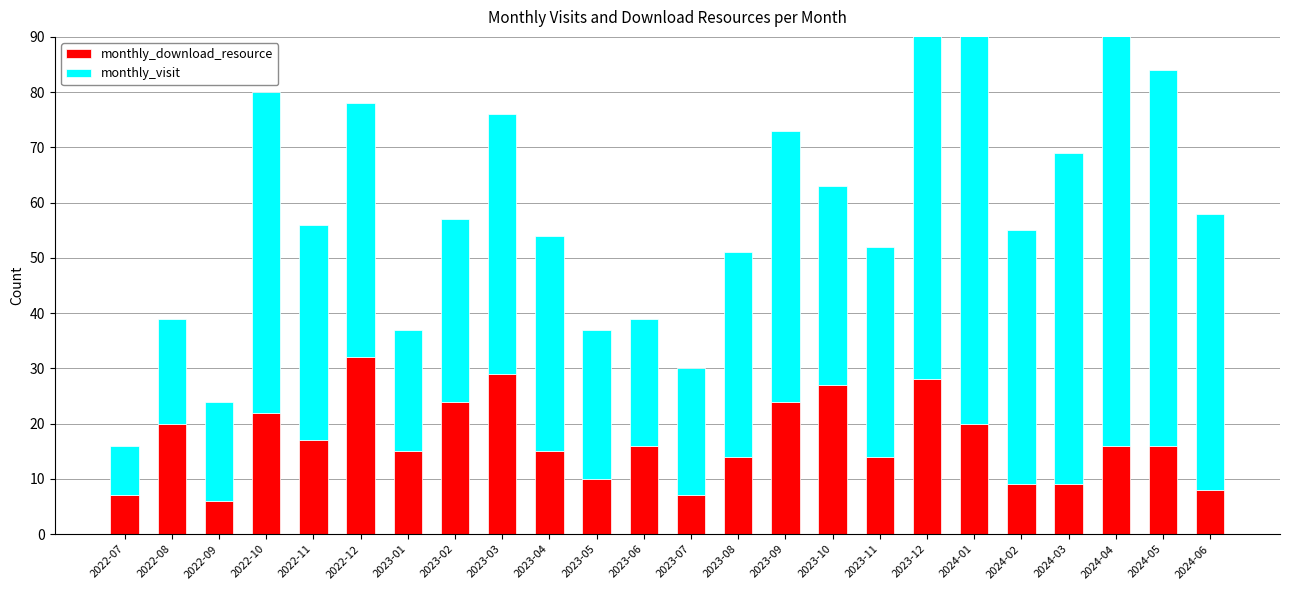

What is the maximum value for monthly_download_resource?

32